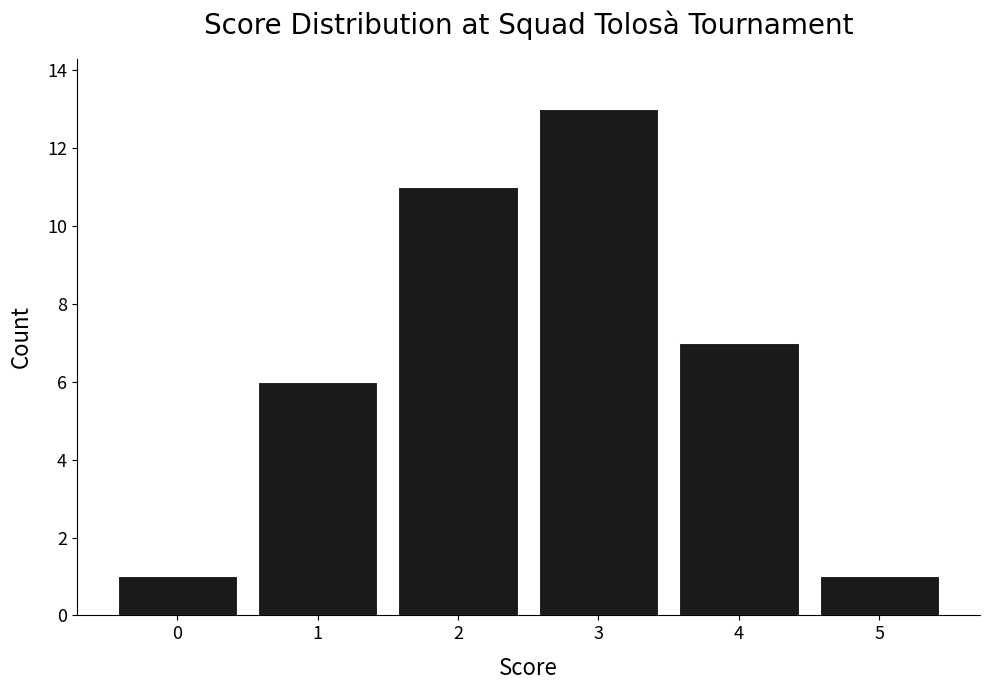

What is the change in value from 0 to 1?

+5